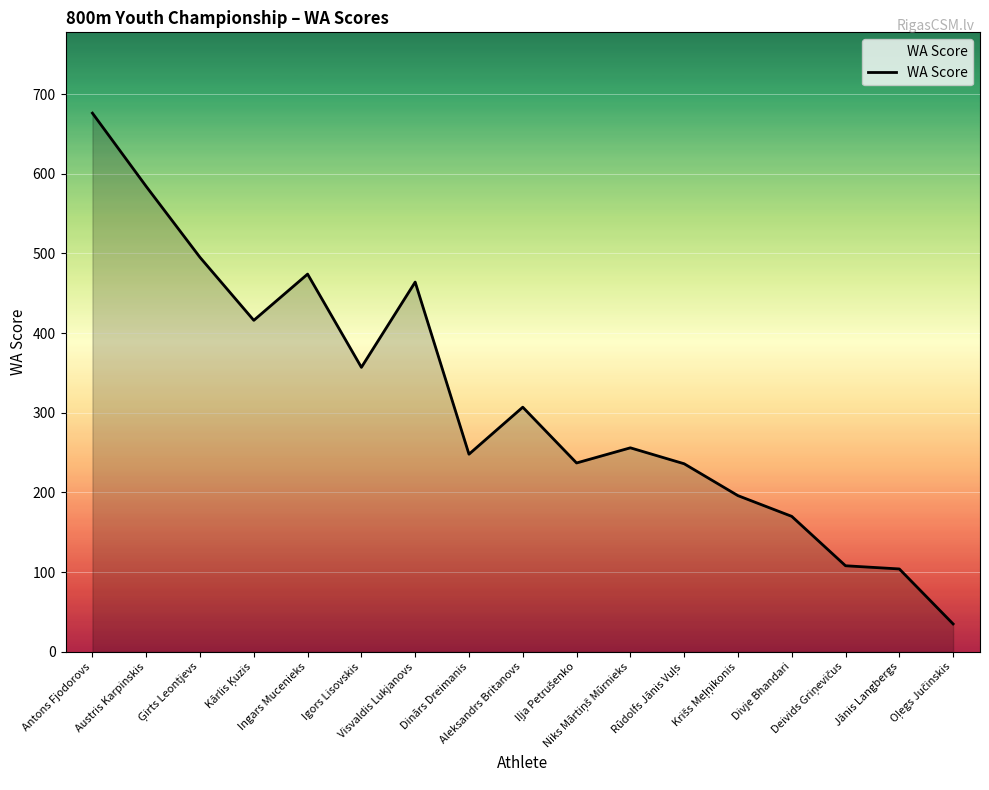

True or false: there are more than 2 points higher than both neighbors.

True